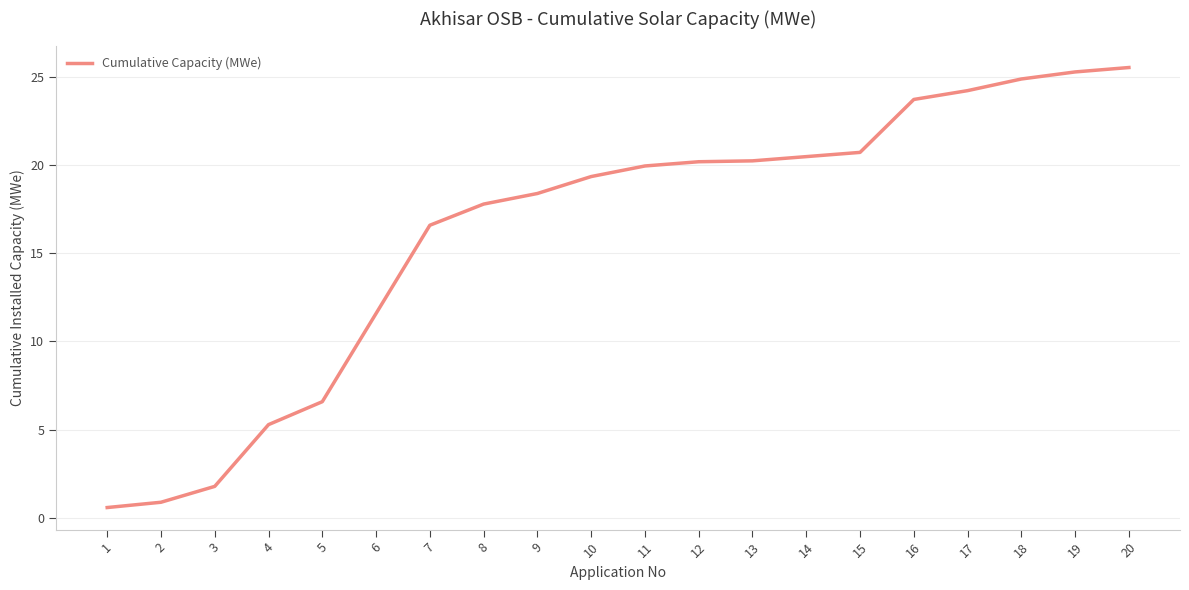

The value at 1 is 0.6. True or false?

True